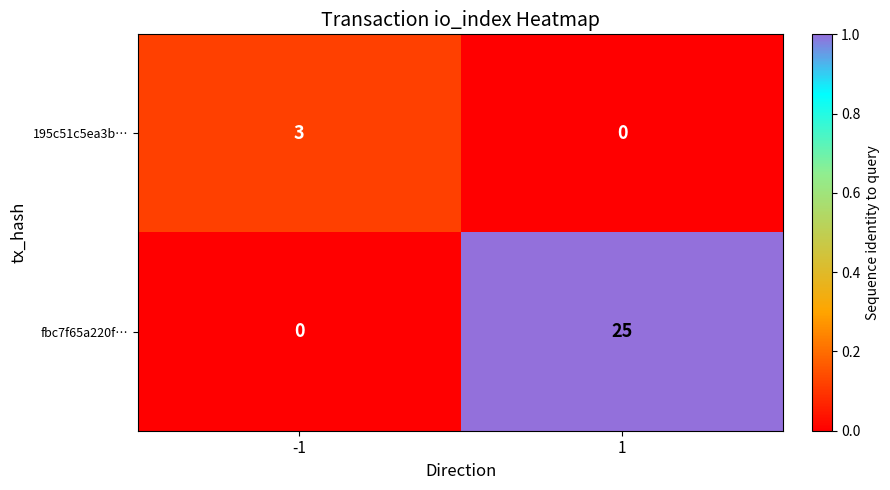

Is it true that fbc7f65a220f… equals 16 at -1?

False